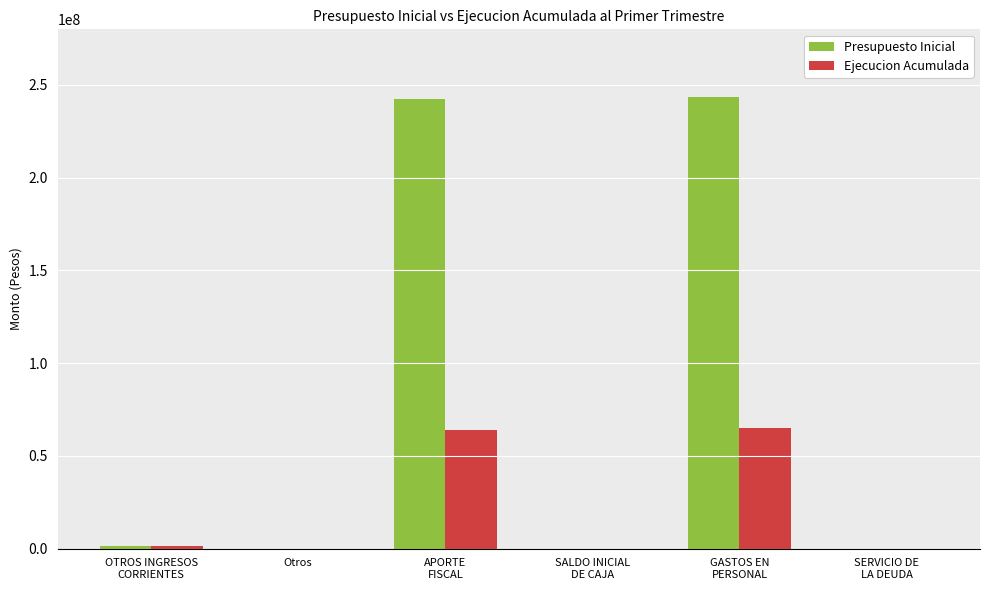

Which series has the largest total across all categories?

Presupuesto Inicial